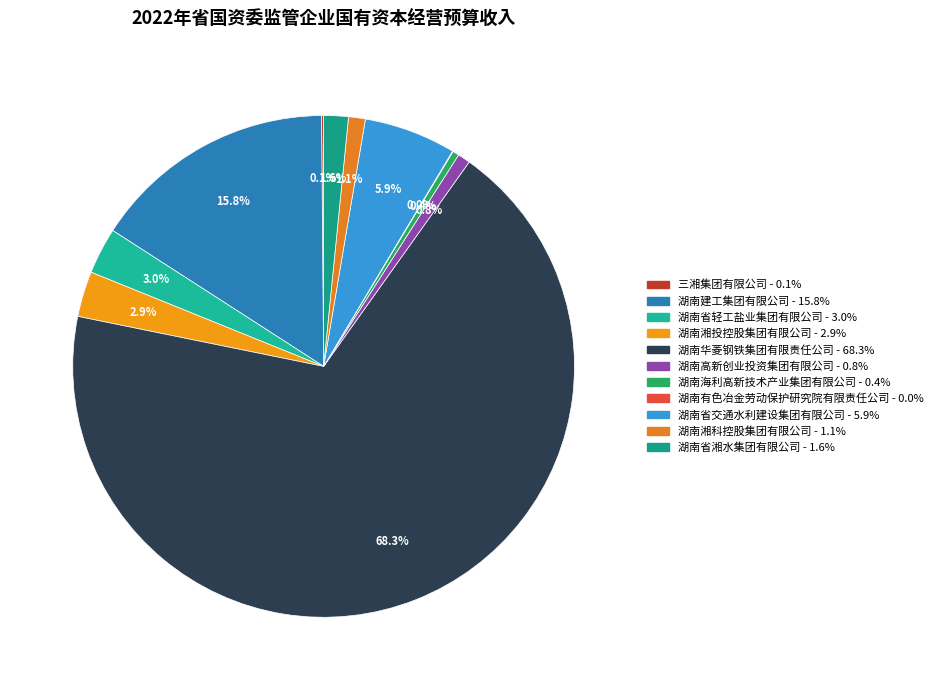

Is it true that 湖南建工集团有限公司 is 16% of the pie?

True